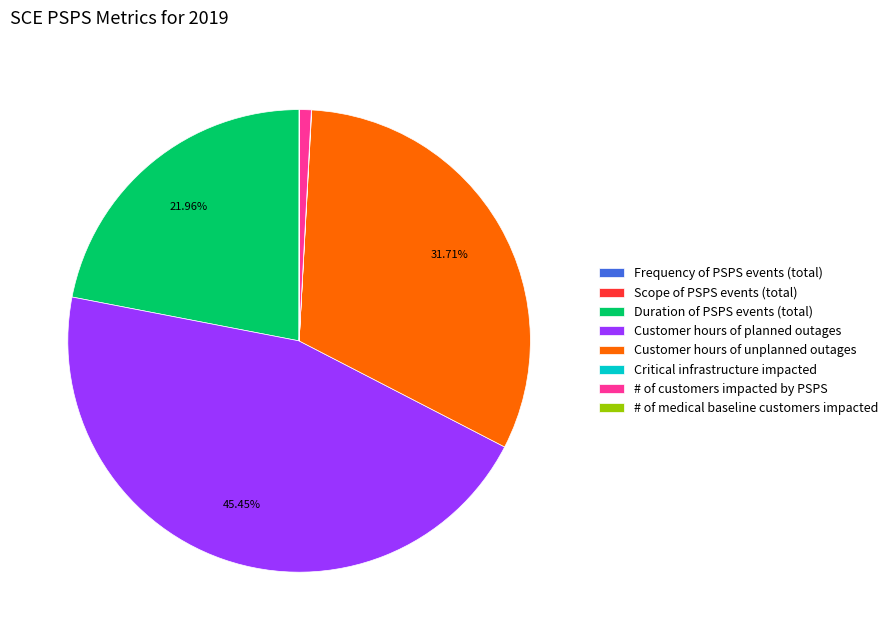

Which has a higher value, # of customers impacted by PSPS or Customer hours of unplanned outages?

Customer hours of unplanned outages